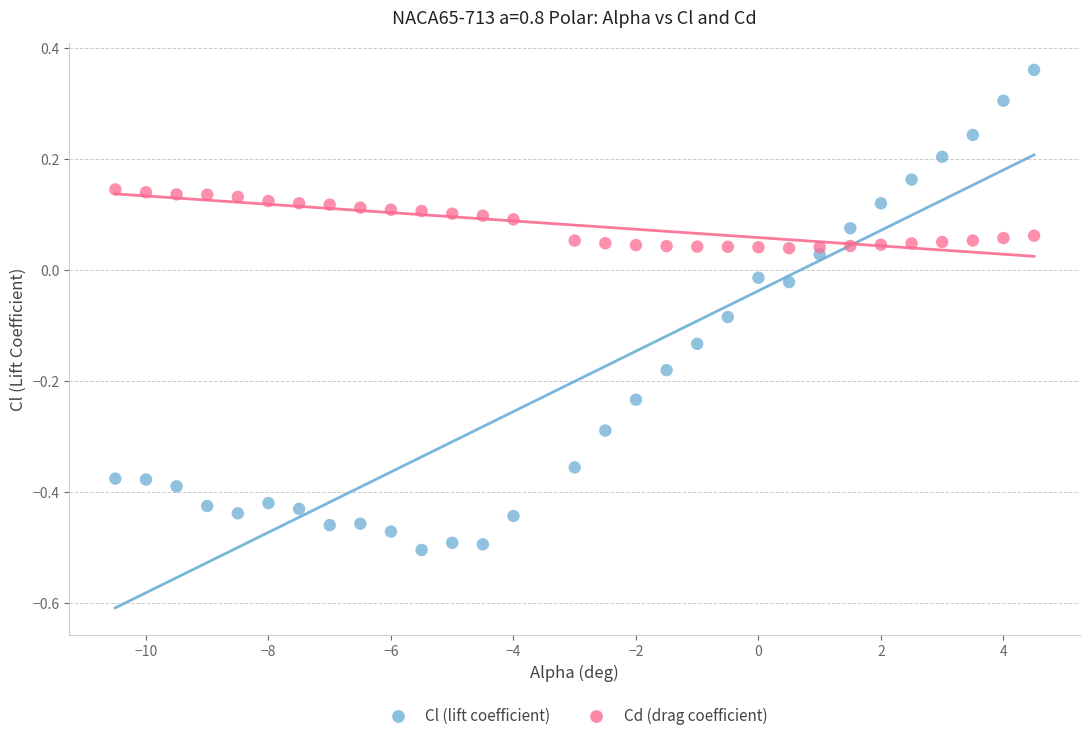

Which series contains the lowest Y value?

Cl (lift coefficient)